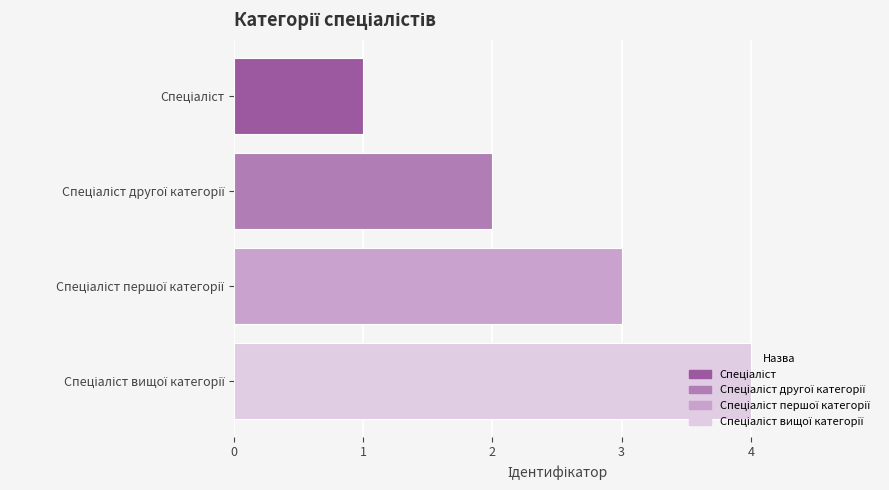

What is the maximum value shown in the chart?

4